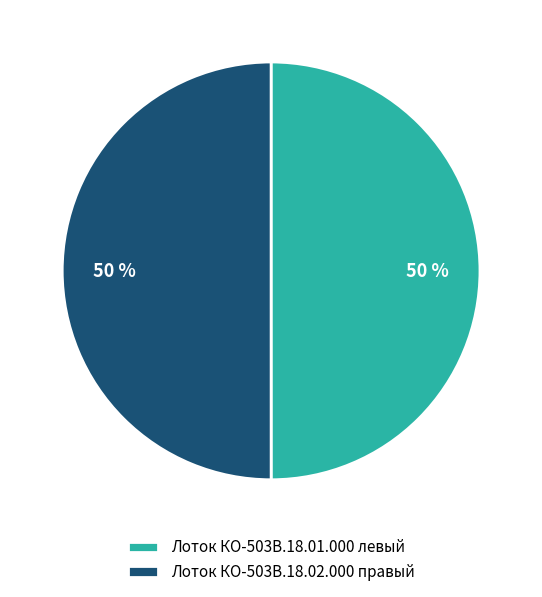

True or false: Лоток КО-503В.18.01.000 левый accounts for 50% of the total.

True